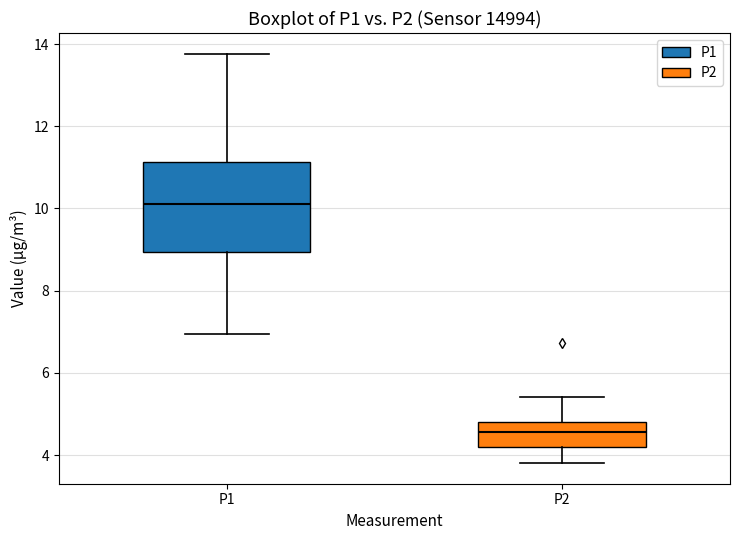

Reading left to right, transcribe this box plot: for each box, give where its median line is, the range the box spans, and where its two whiskers end, as read against the y-axis. The values are not printed on the chart, so give them approximately, as read against the axis.

P1: median 10.2, box 9.0 to 11.2, whiskers 7.0 to 13.8
P2: median 4.6, box 4.2 to 4.8, whiskers 3.8 to 5.4